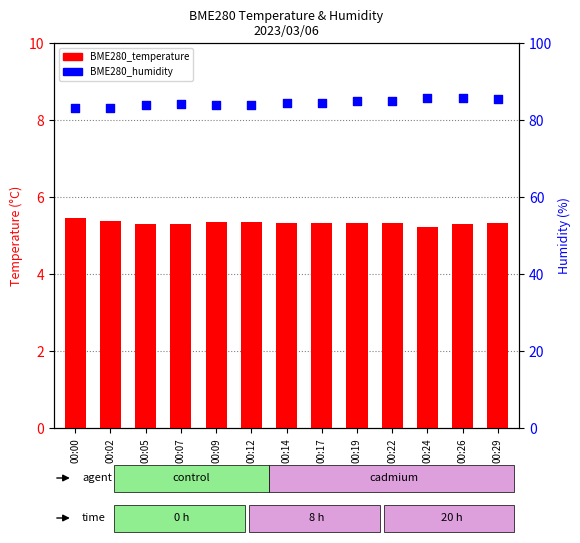

Which series contains the highest Y value?

BME280_humidity